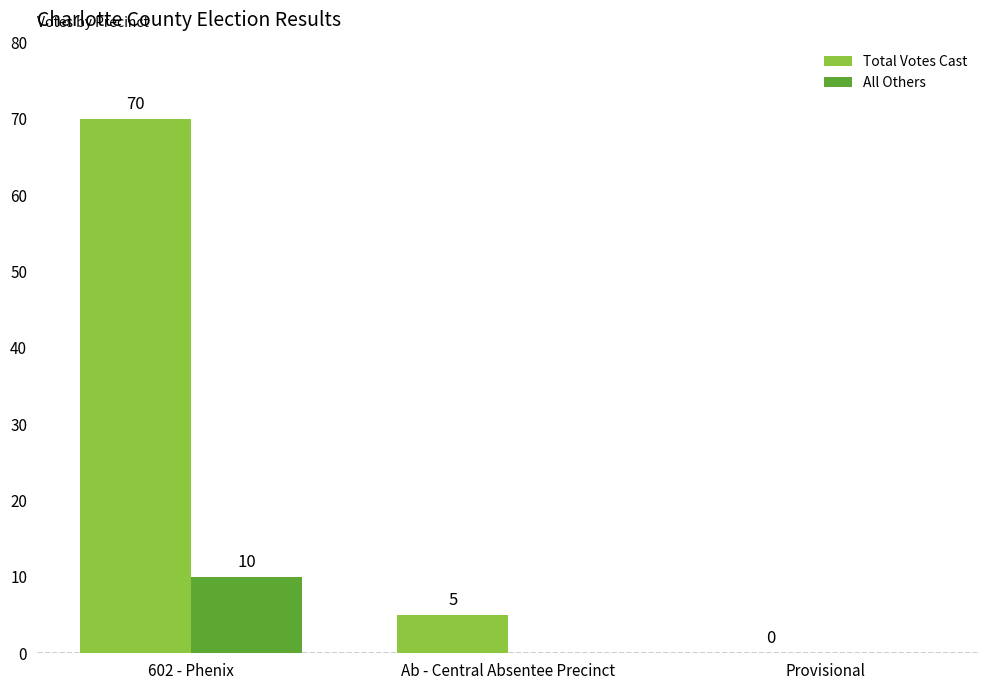

What is the highest value of the Total Votes Cast series?

70